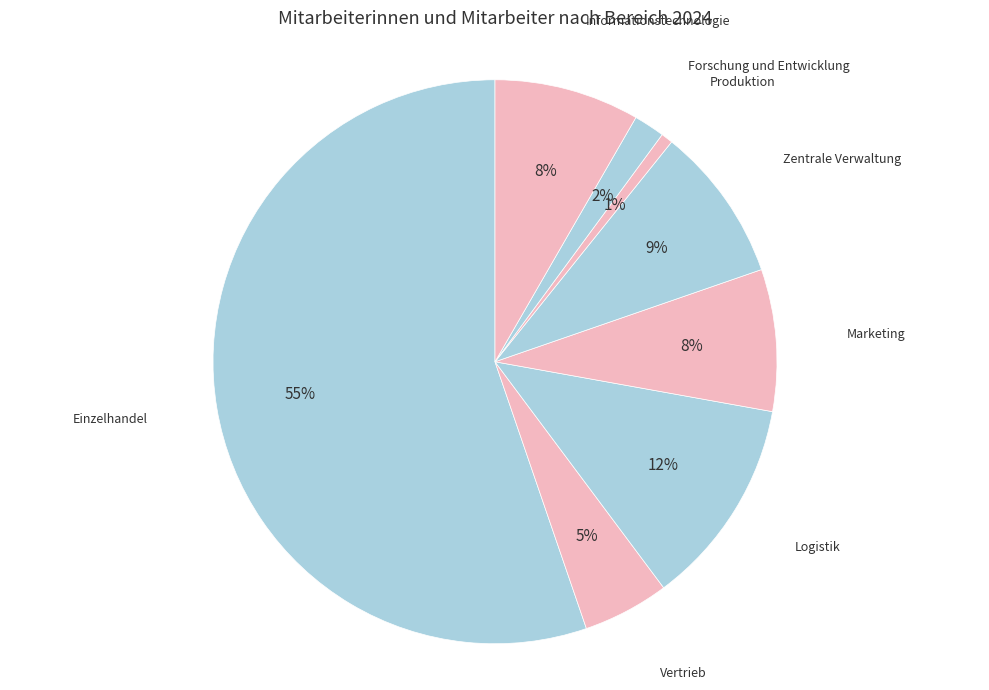

What is the smallest slice in the pie chart?

Produktion